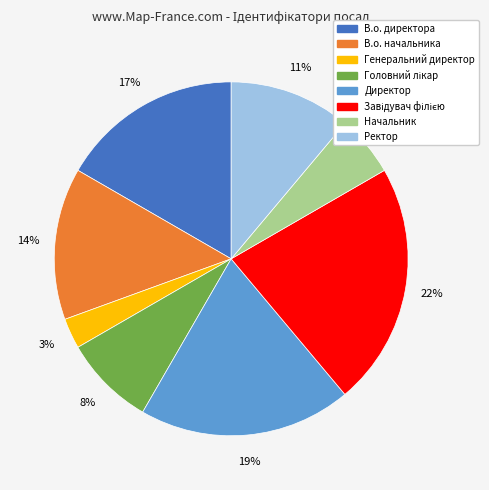

Do В.о. начальника and Директор together represent more than half of the pie?

No